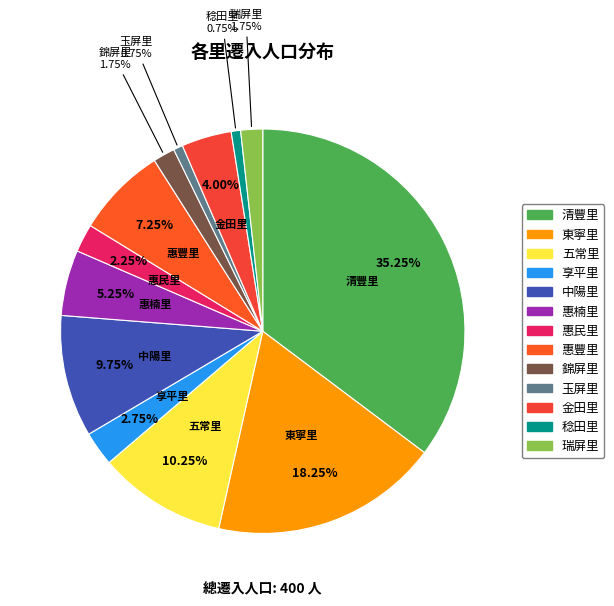

Does 東寧里 account for over 50% of the chart?

No